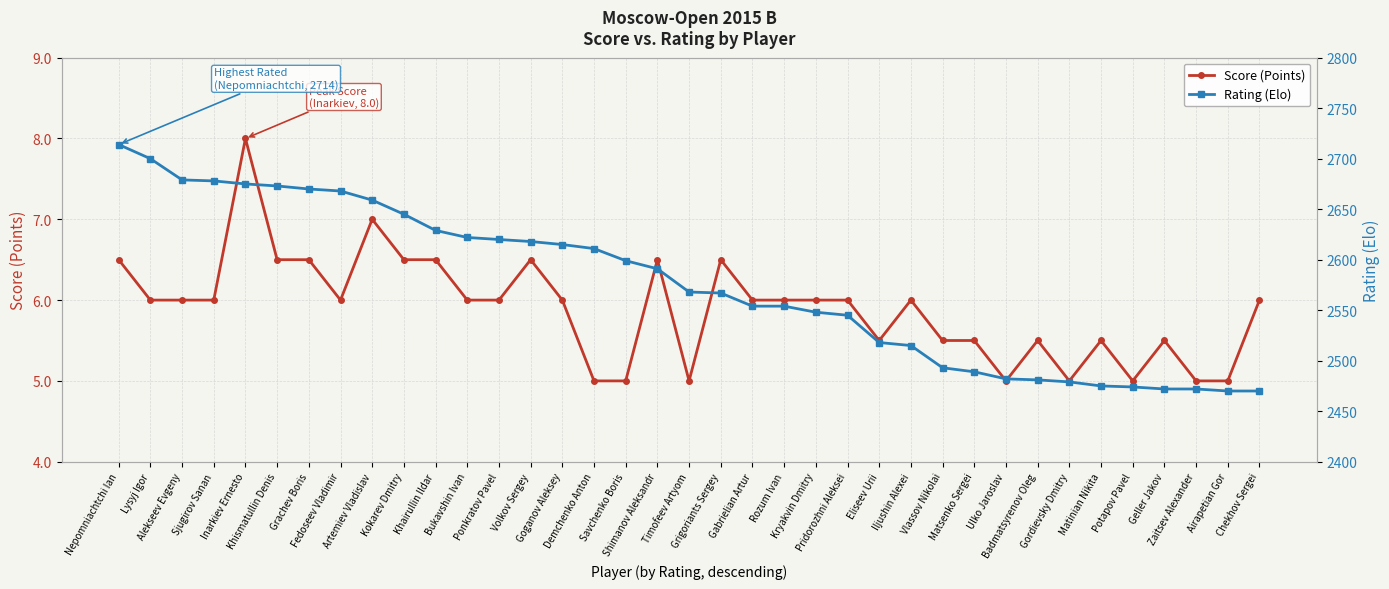

What is the approximate value of Score (Points) at Nepomniachtchi Ian?

6.5